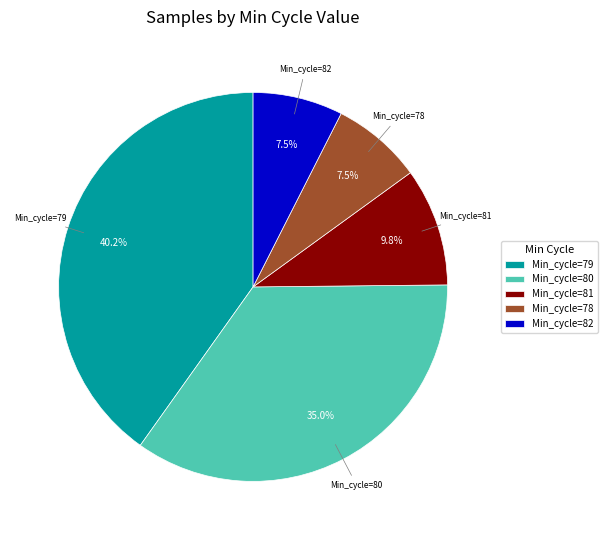

Which has a higher value, Min_cycle=80 or Min_cycle=79?

Min_cycle=79